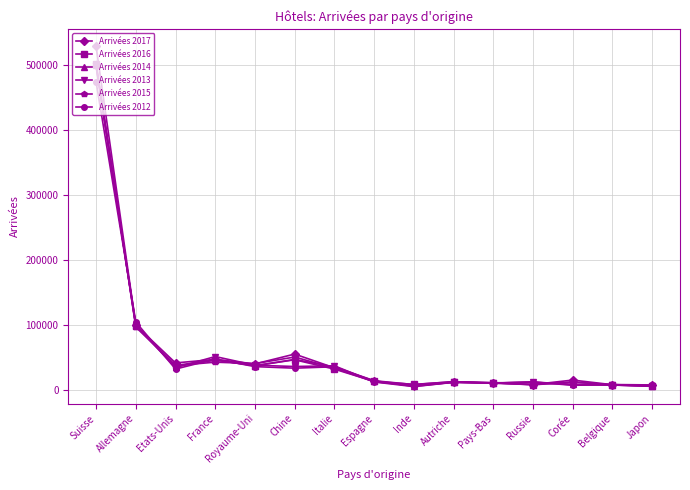

Where is the first local maximum for Arrivées 2012?

France